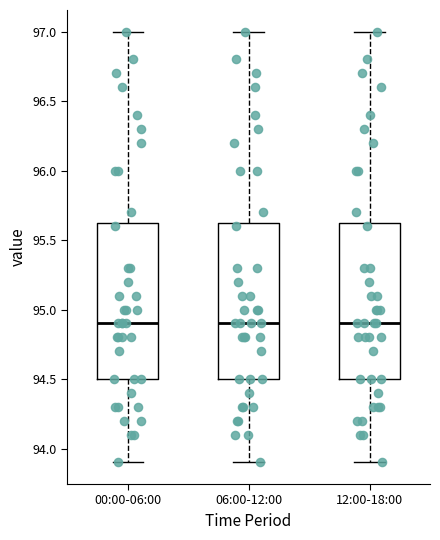

Reading left to right, read every box against the y-axis: the position of its median line, the range the box covers, and the ends of its whiskers. The values are not printed on the chart, so give them approximately, as read against the axis.

00:00-06:00: median 94.90, box 94.50 to 95.65, whiskers 93.90 to 97.00
06:00-12:00: median 94.90, box 94.50 to 95.65, whiskers 93.90 to 97.00
12:00-18:00: median 94.90, box 94.50 to 95.65, whiskers 93.90 to 97.00